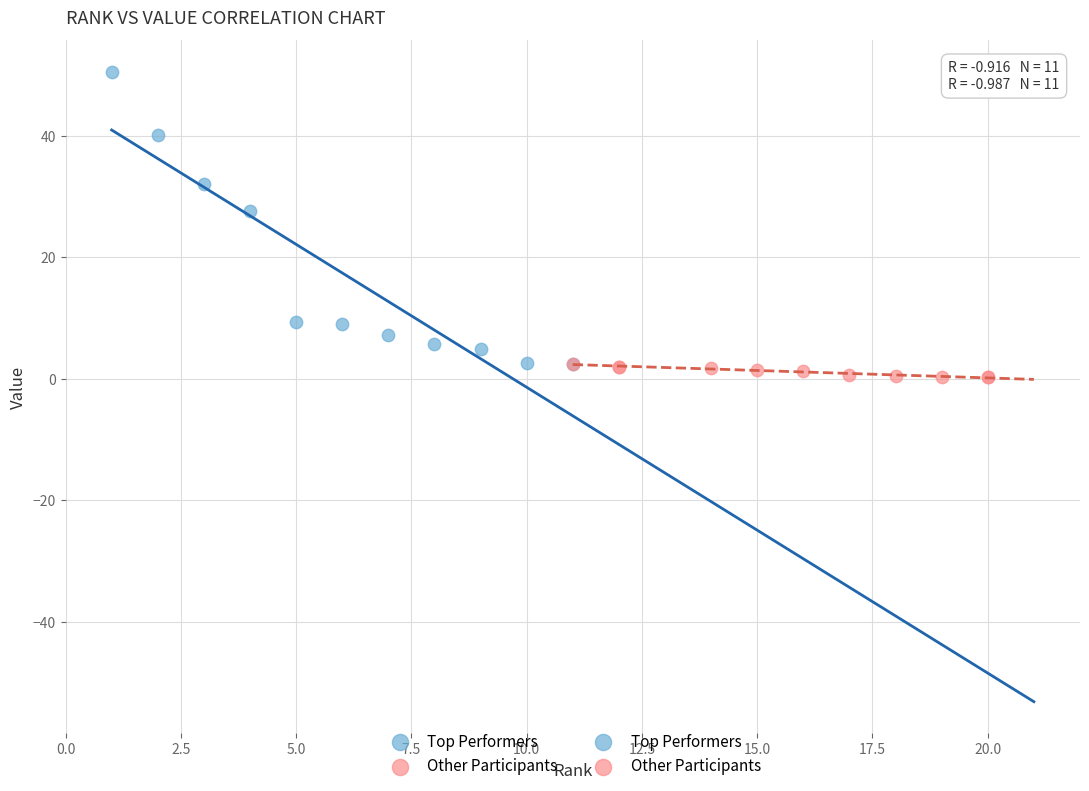

Which series has the largest Y range (max minus min)?

Top Performers